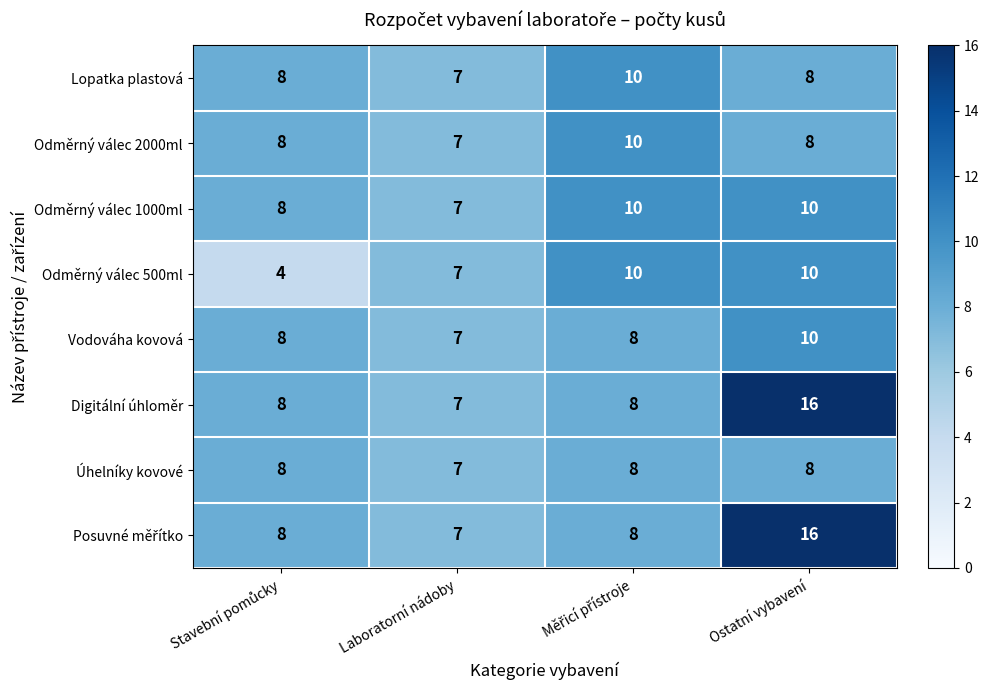

What is the sum of all Odměrný válec 2000ml values?

33